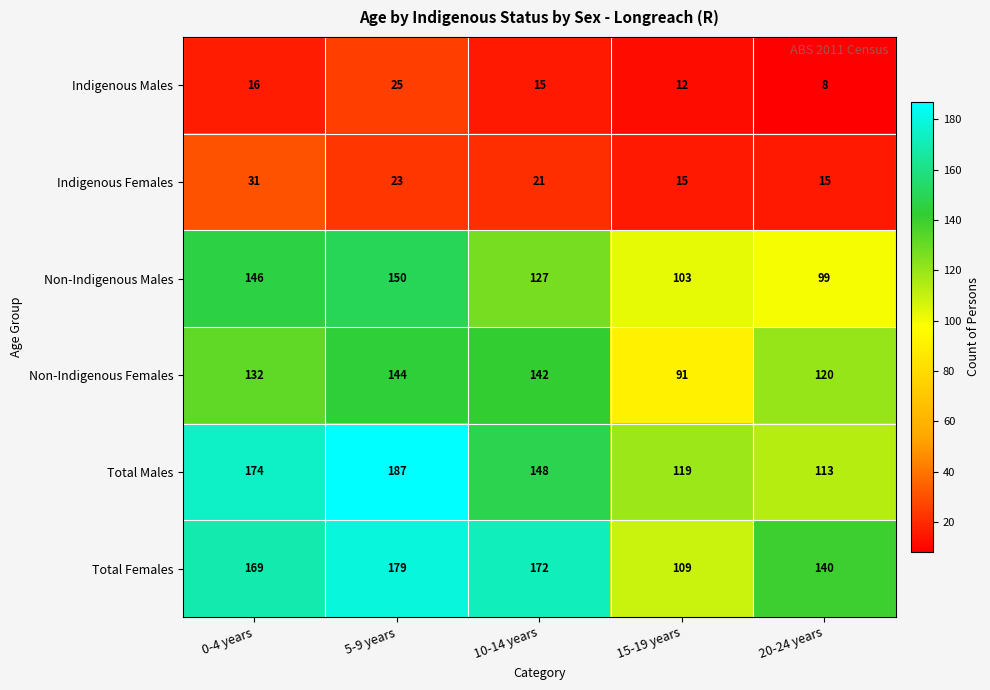

At 20-24 years, list the series in order from largest to smallest.

Total Females, Non-Indigenous Females, Total Males, Non-Indigenous Males, Indigenous Females, Indigenous Males